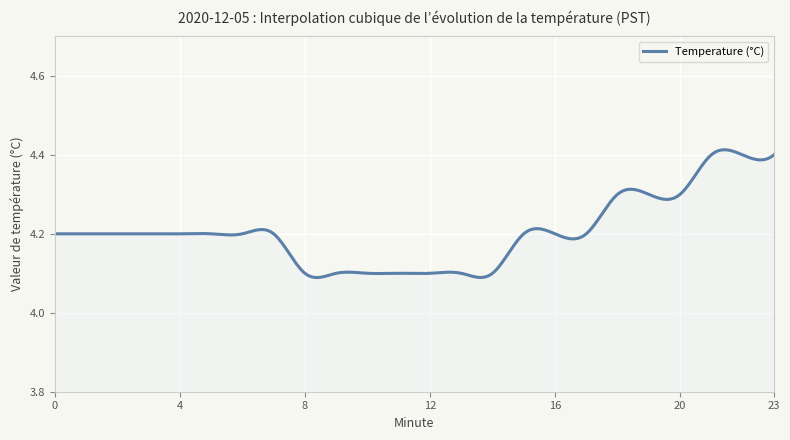

What is the difference between the maximum and minimum values?

0.3